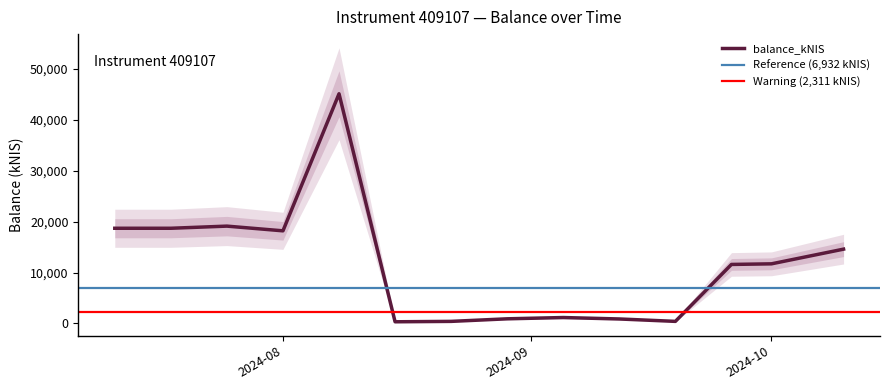

Which label corresponds to the smallest value in the chart?

2024-08-15